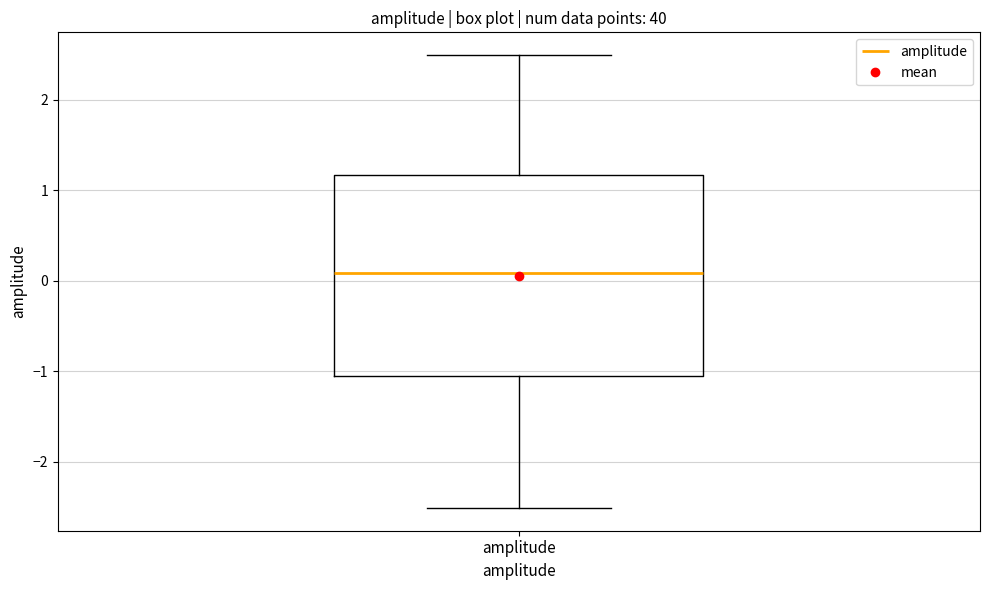

Where does the upper whisker of the box for amplitude end on the y-axis? The values are not printed on the chart, so give them approximately, as read against the axis.

2.5